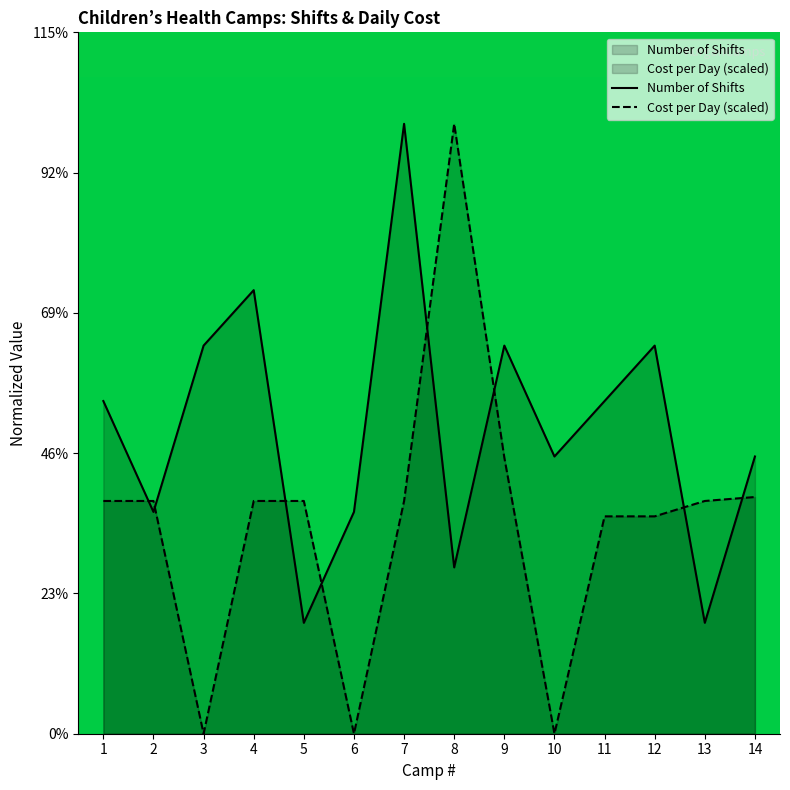

What is the difference between the Number of Shifts values at 8 and 5?

1.0